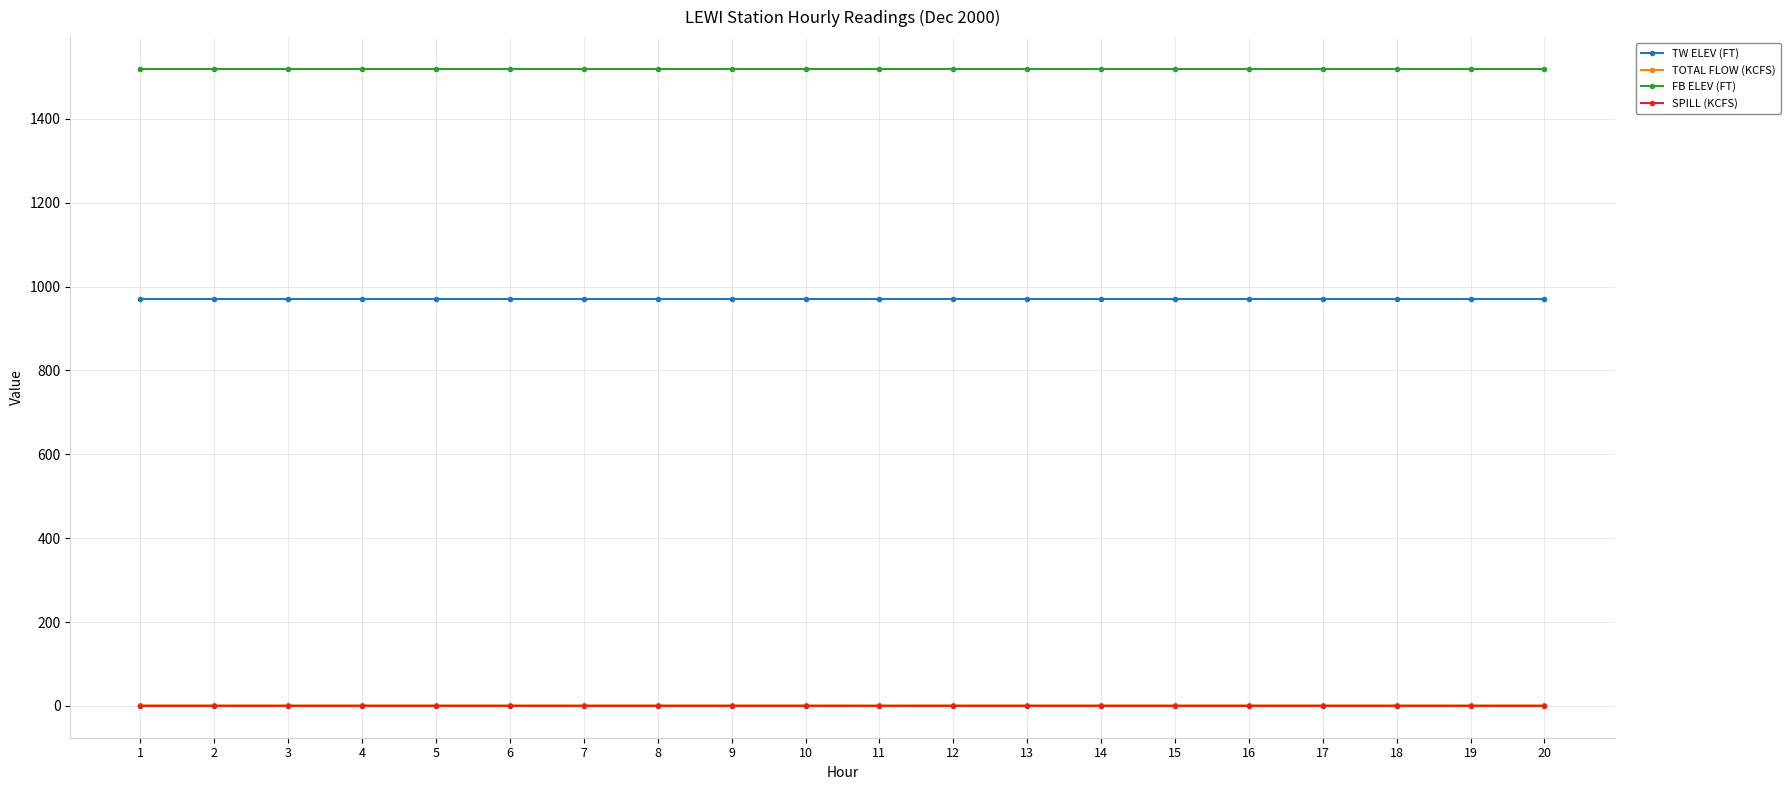

True or false: TW ELEV (FT) and SPILL (KCFS) cross at least once.

False